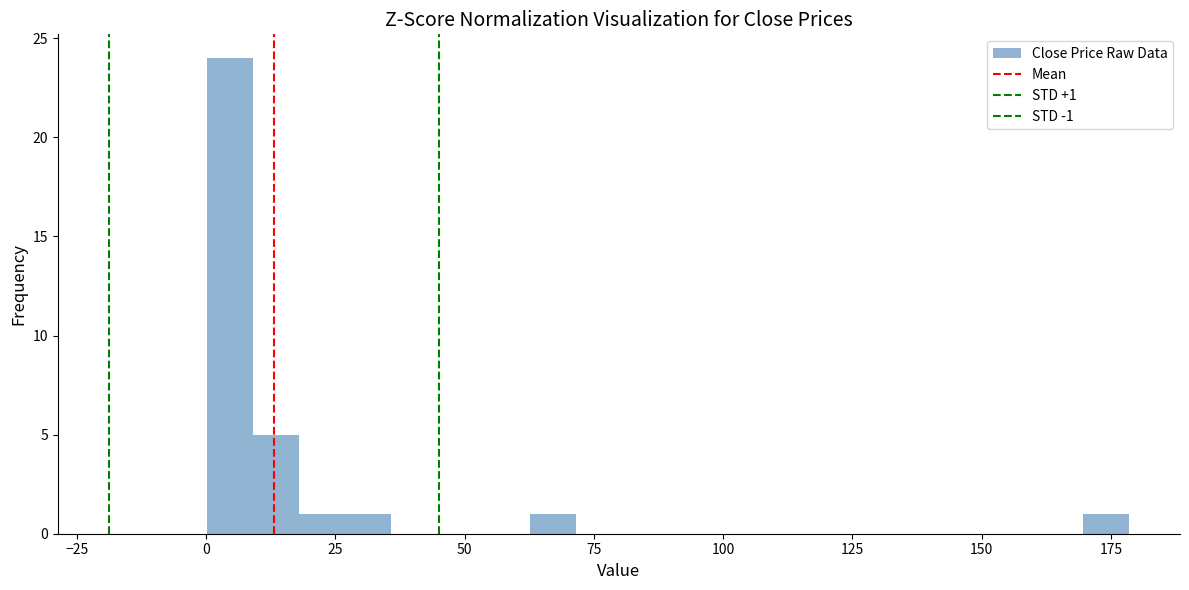

Around what value on the x-axis is the tallest bar? Give the approximate position of its centre, as read against the axis.

5